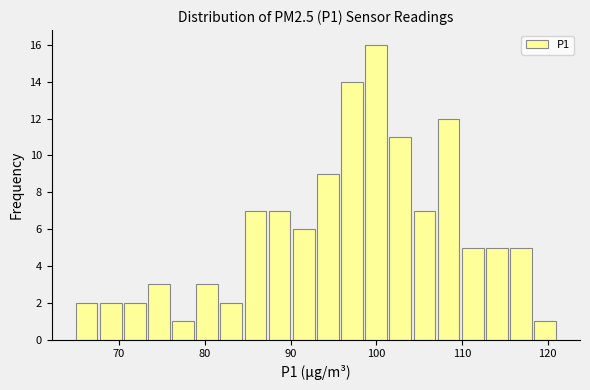

Around what value on the x-axis is the tallest bar? Give the approximate position of its centre, as read against the axis.

100